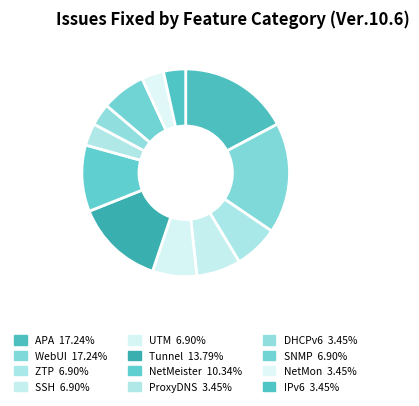

How many segments does this pie chart have?

12